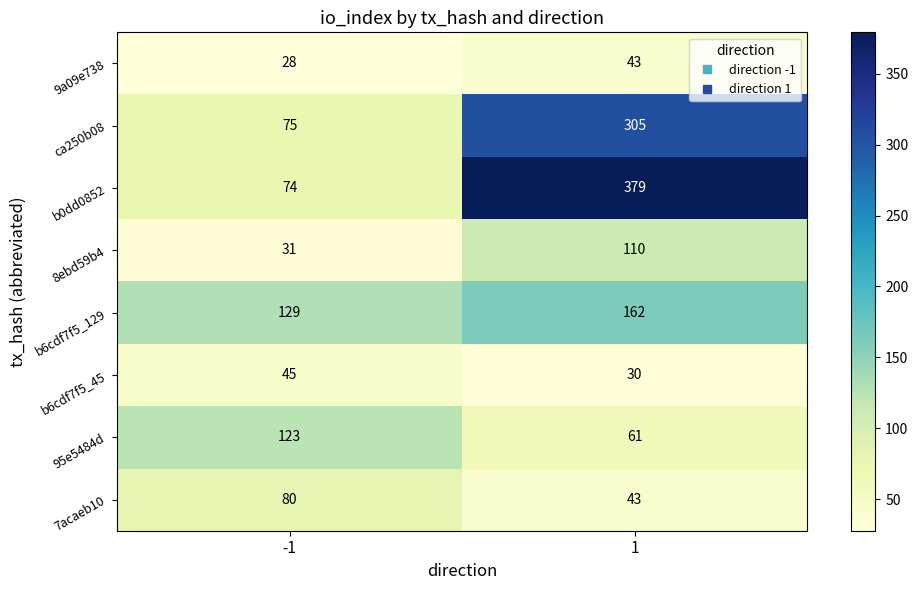

How many categories are shown in the chart?

2